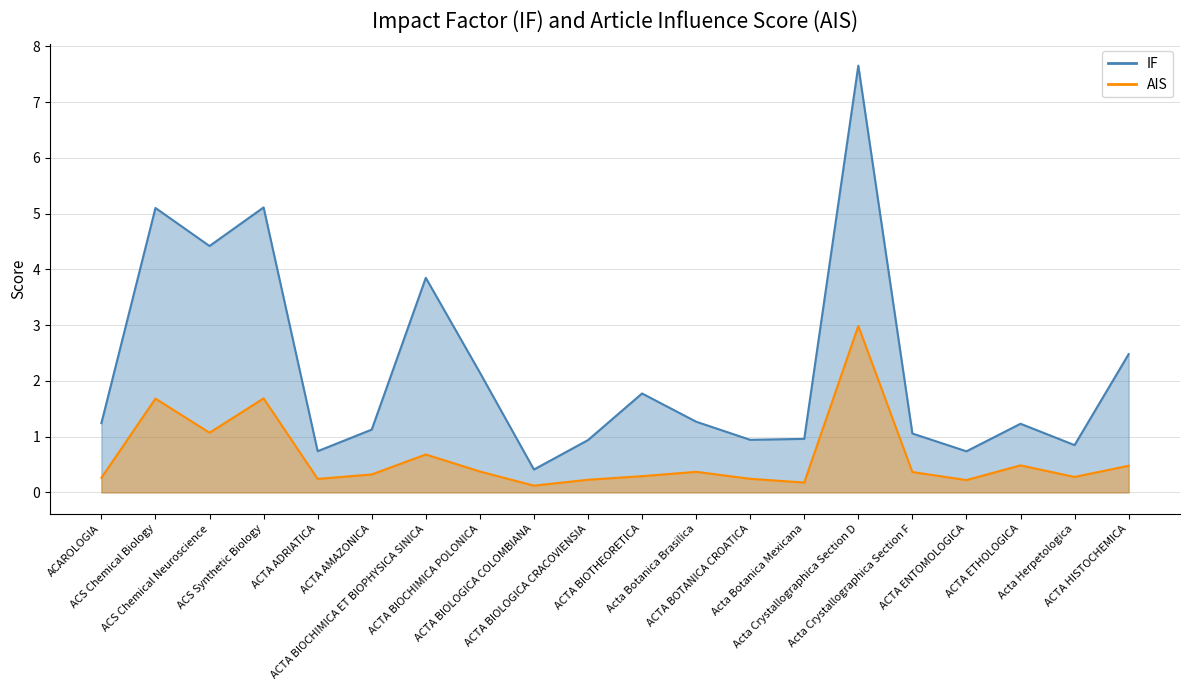

What is the difference between the AIS values at ACTA BIOLOGICA CRACOVIENSIA and Acta Crystallographica Section F?

0.1